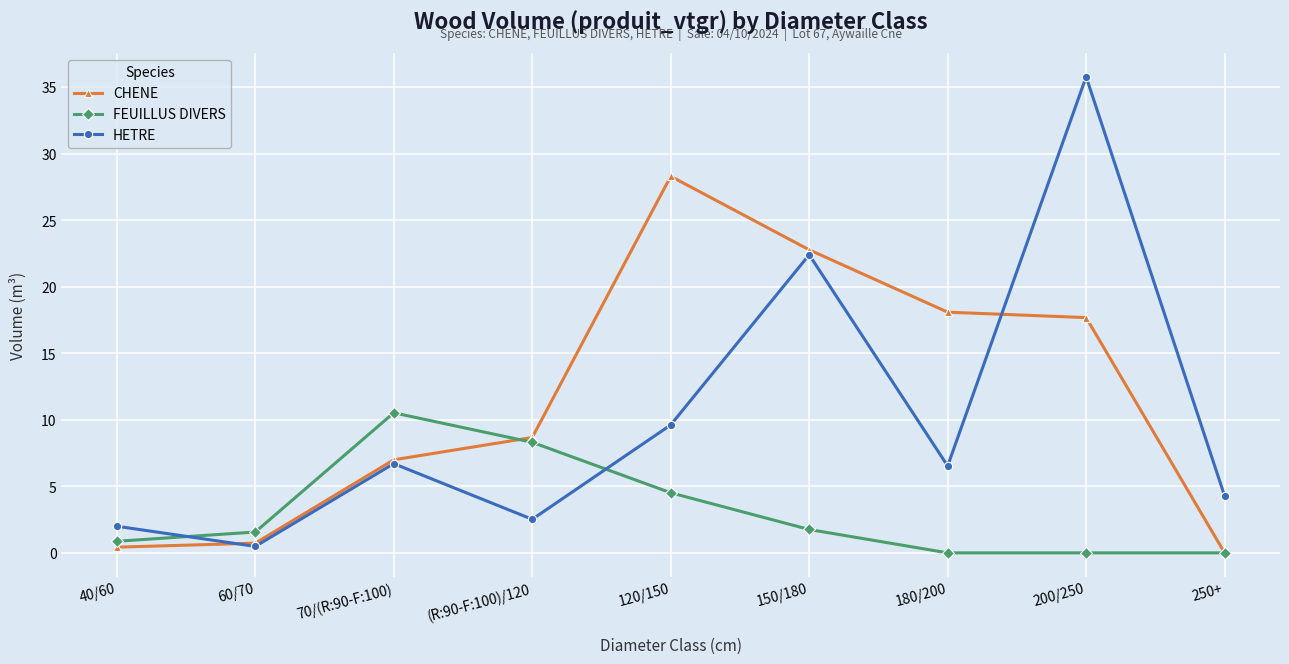

The value of FEUILLUS DIVERS at 120/150 is 2.9. True or false?

False